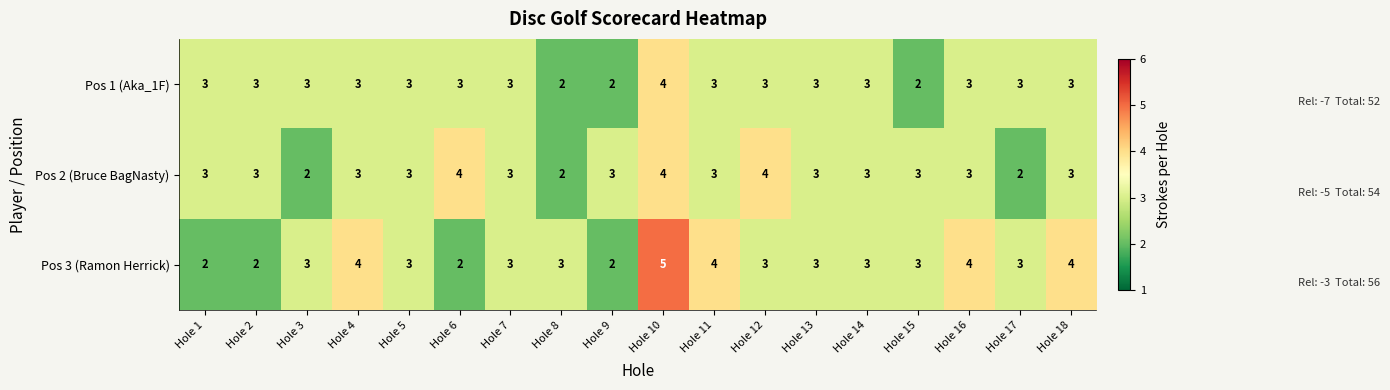

What is the maximum value shown in the chart?

5